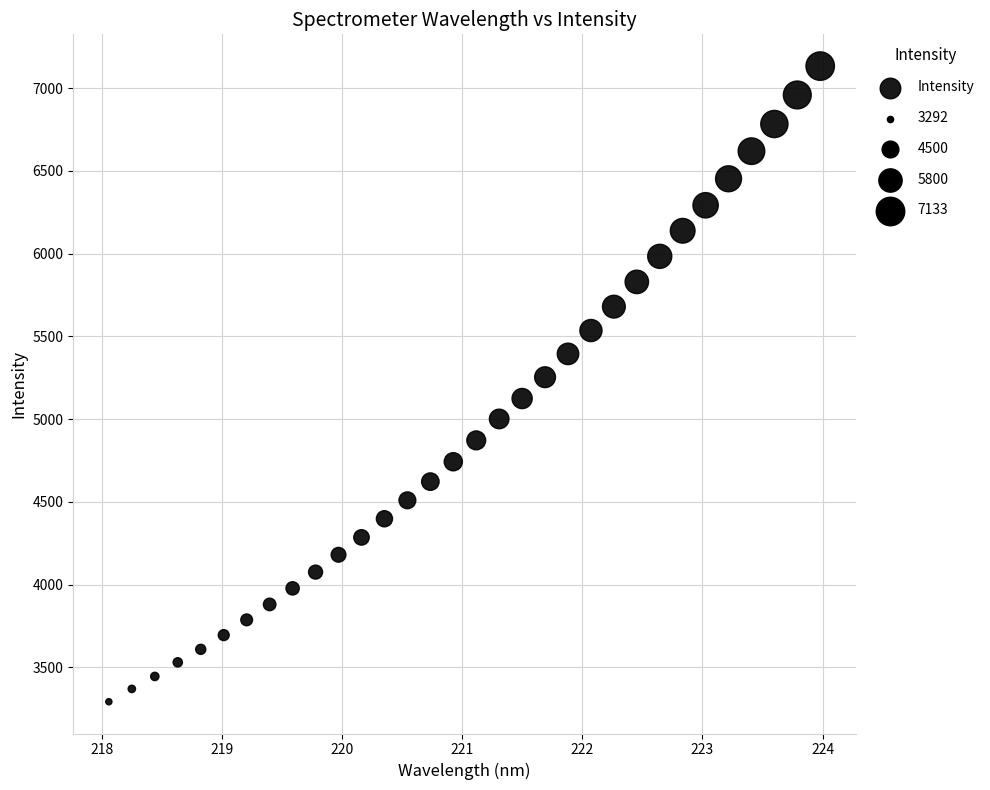

What is the range of Y values (max minus min)?

3841.2